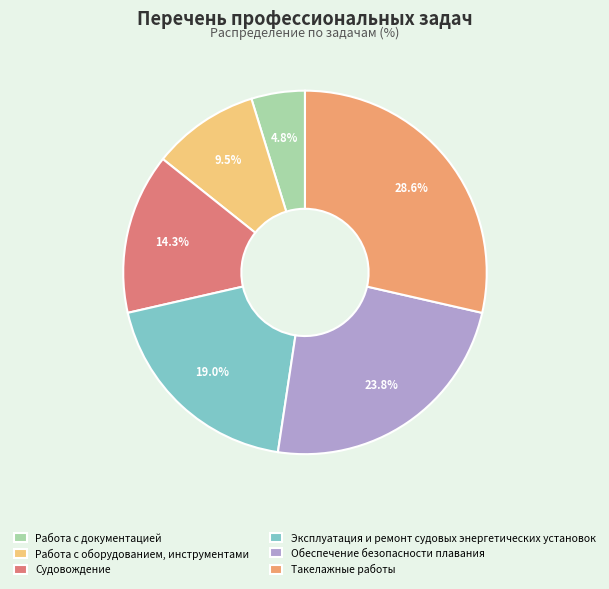

Count the number of slices in the pie.

6